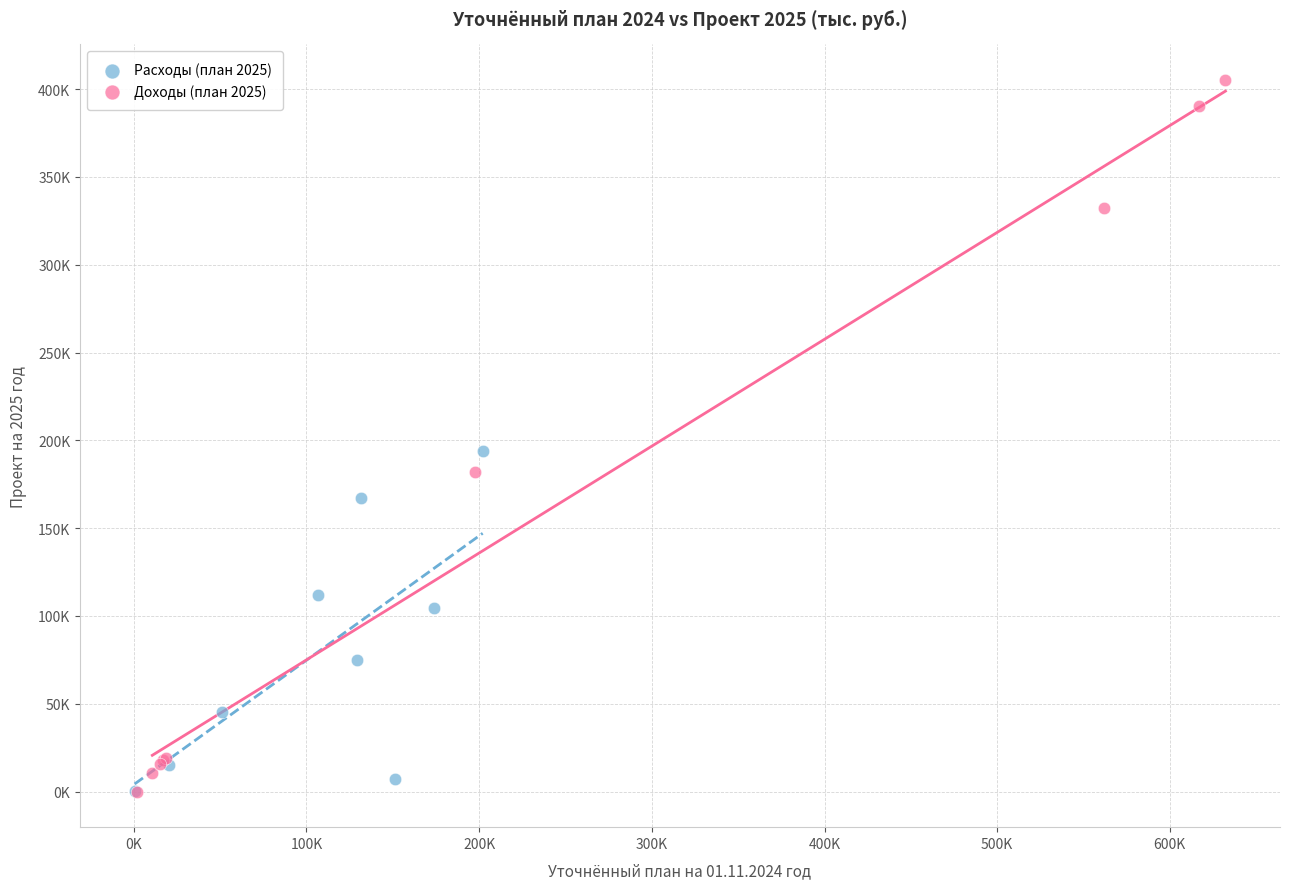

Which series has the largest Y range (max minus min)?

Доходы (план 2025)